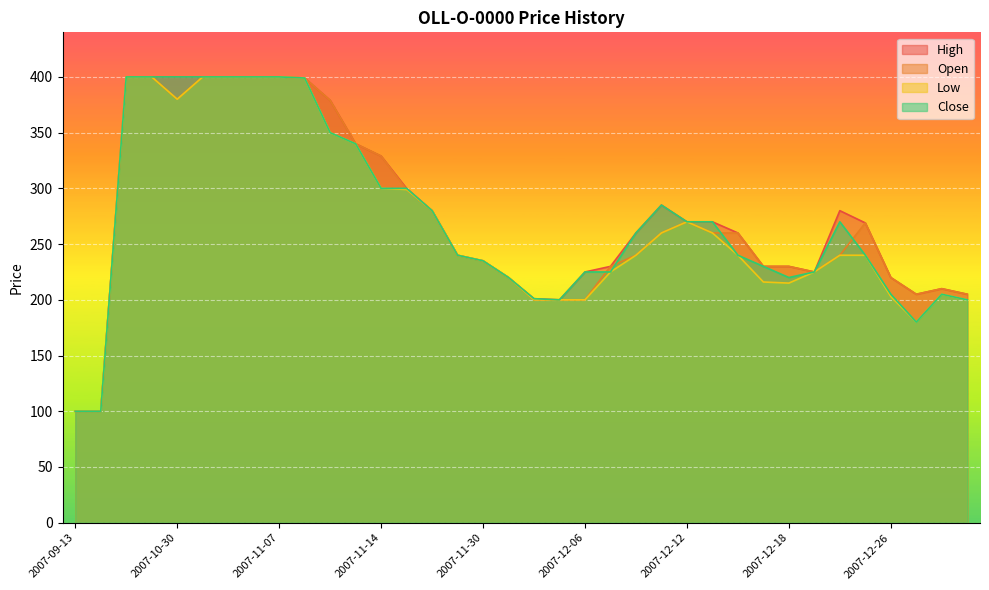

True or false: Low and Close intersect in this chart.

False